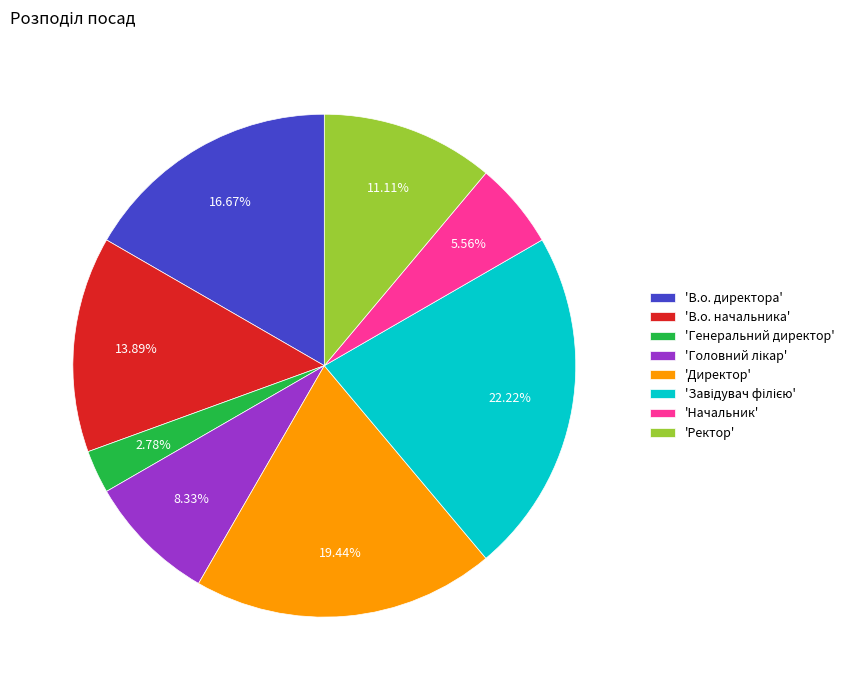

What is the smallest slice in the pie chart?

'Генеральний директор'